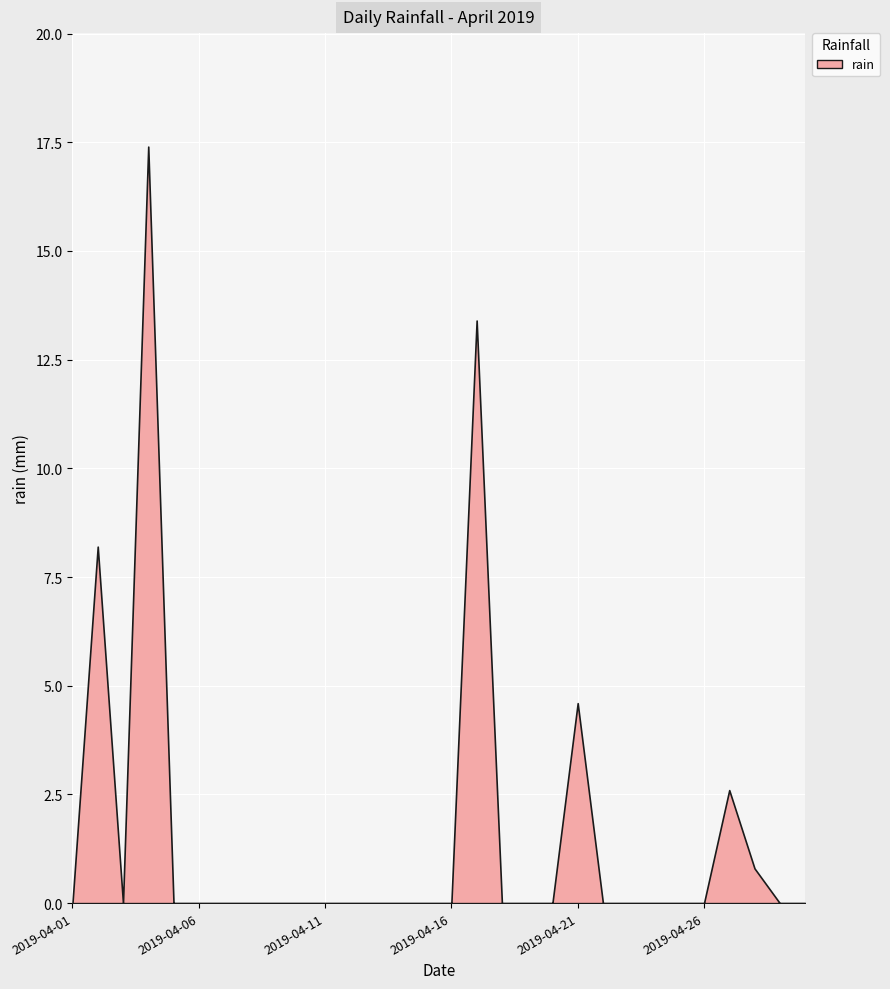

Reading right to left, list all the values displayed in this chart.

2019-04-30=0.0	2019-04-29=0.0	2019-04-28=0.8	2019-04-27=2.6	2019-04-26=0.0	2019-04-25=0.0	2019-04-24=0.0	2019-04-23=0.0	2019-04-22=0.0	2019-04-21=4.6	2019-04-20=0.0	2019-04-19=0.0	2019-04-18=0.0	2019-04-17=13.4	2019-04-16=0.0	2019-04-15=0.0	2019-04-14=0.0	2019-04-13=0.0	2019-04-12=0.0	2019-04-11=0.0	2019-04-10=0.0	2019-04-09=0.0	2019-04-08=0.0	2019-04-07=0.0	2019-04-06=0.0	2019-04-05=0.0	2019-04-04=17.4	2019-04-03=0.0	2019-04-02=8.2	2019-04-01=0.0